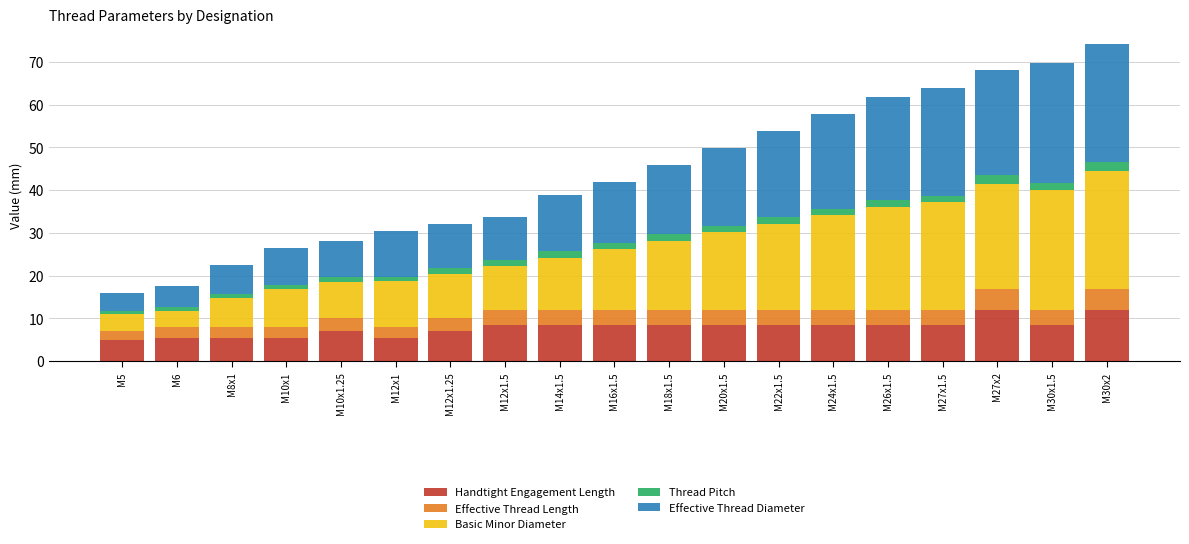

What is the sum of all Handtight Engagement Length values?

150.0